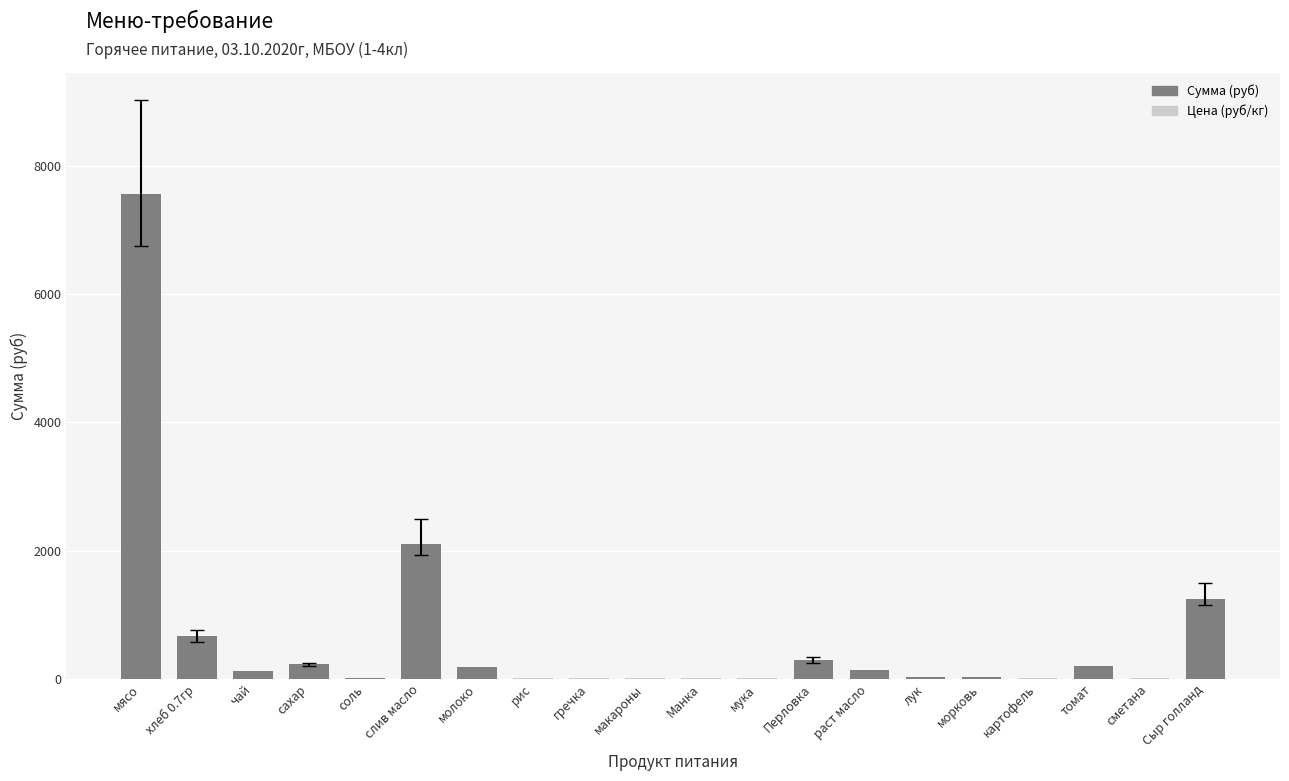

What value does the data have at чай?

120.0